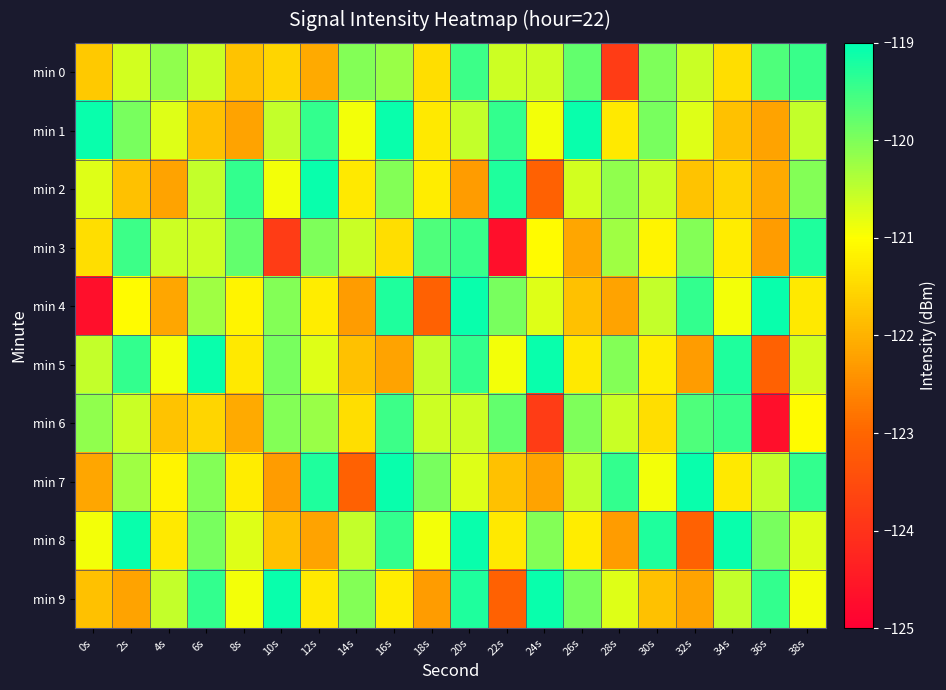

What is the spread (max minus min) of values at 14s?

3.1